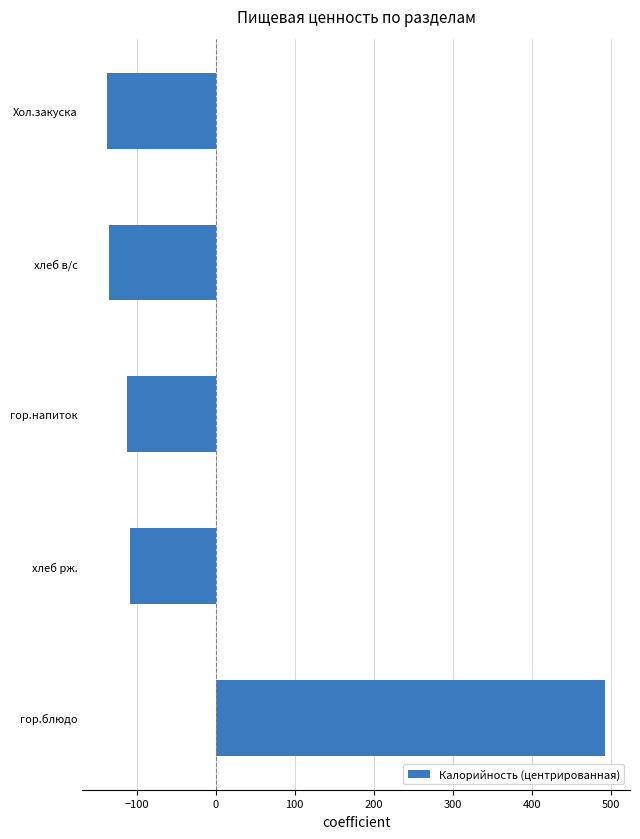

The value at гор.напиток is -188.1. True or false?

False